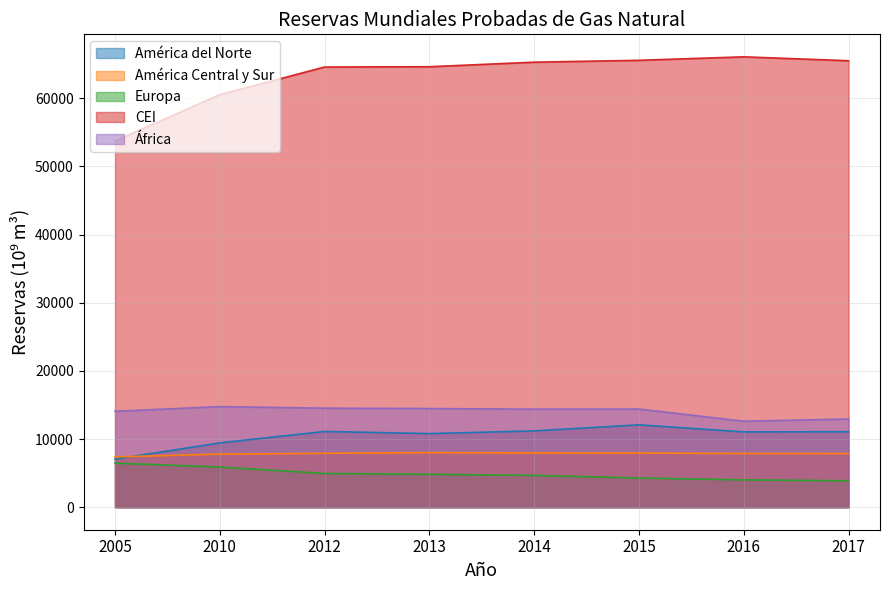

Rank the series by their maximum value, from highest to lowest.

CEI, África, América del Norte, América Central y Sur, Europa